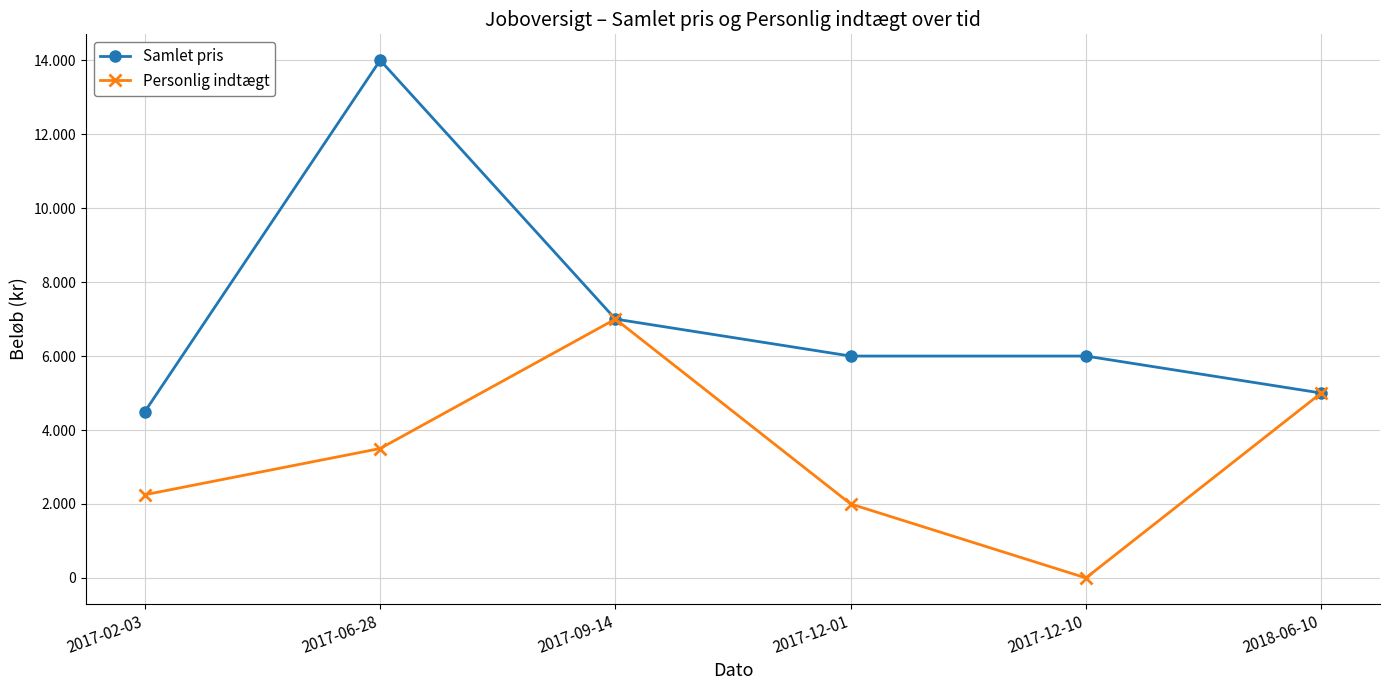

What are all the series names shown in the legend?

Samlet pris, Personlig indtægt